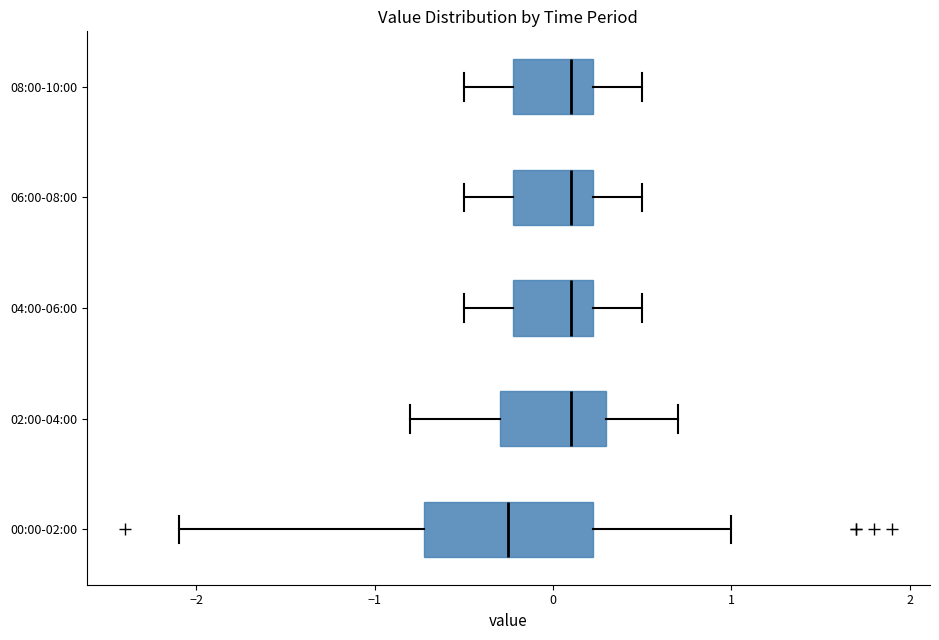

Reading bottom to top, read every box against the x-axis: the position of its median line, the range the box covers, and the ends of its whiskers. The values are not printed on the chart, so give them approximately, as read against the axis.

00:00-02:00: median -0.2, box -0.7 to 0.2, whiskers -2.1 to 1.0
02:00-04:00: median 0.1, box -0.3 to 0.3, whiskers -0.8 to 0.7
04:00-06:00: median 0.1, box -0.2 to 0.2, whiskers -0.5 to 0.5
06:00-08:00: median 0.1, box -0.2 to 0.2, whiskers -0.5 to 0.5
08:00-10:00: median 0.1, box -0.2 to 0.2, whiskers -0.5 to 0.5